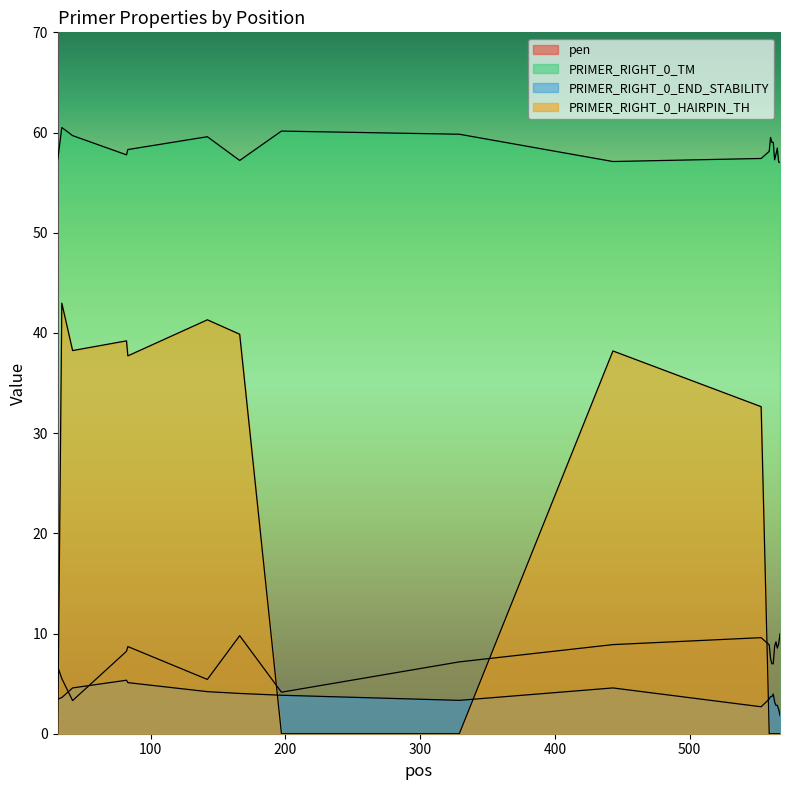

Count the number of categories in the chart.

20